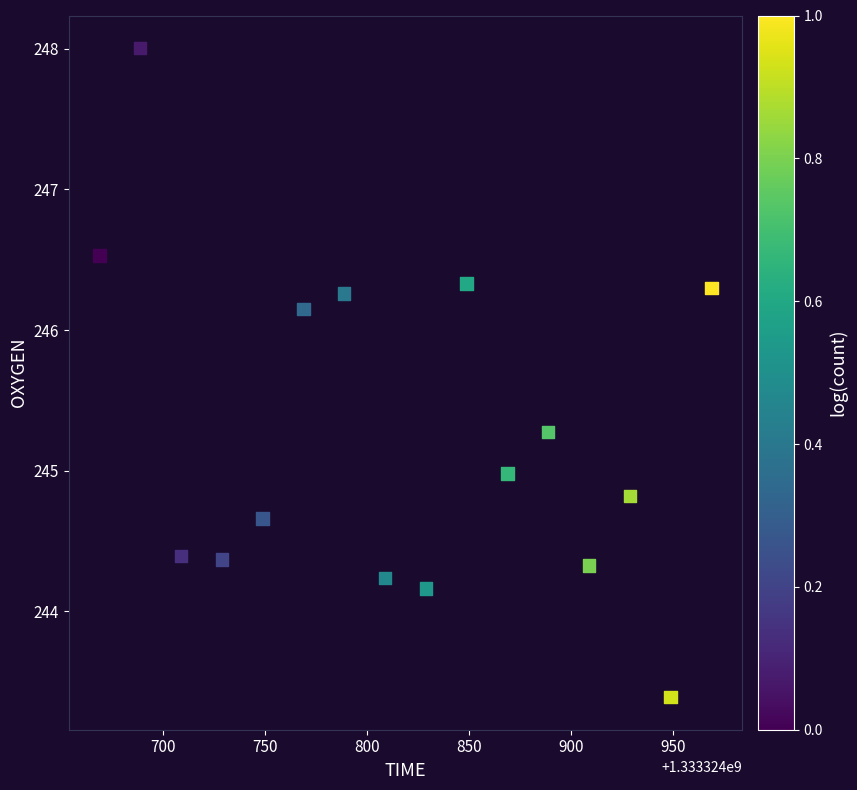

What is the range of X values (max minus min)?

300.0